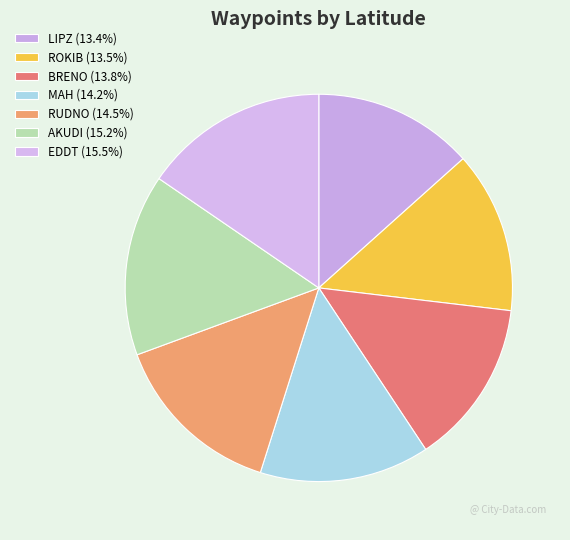

The LIPZ slice represents 13% of the pie. True or false?

True